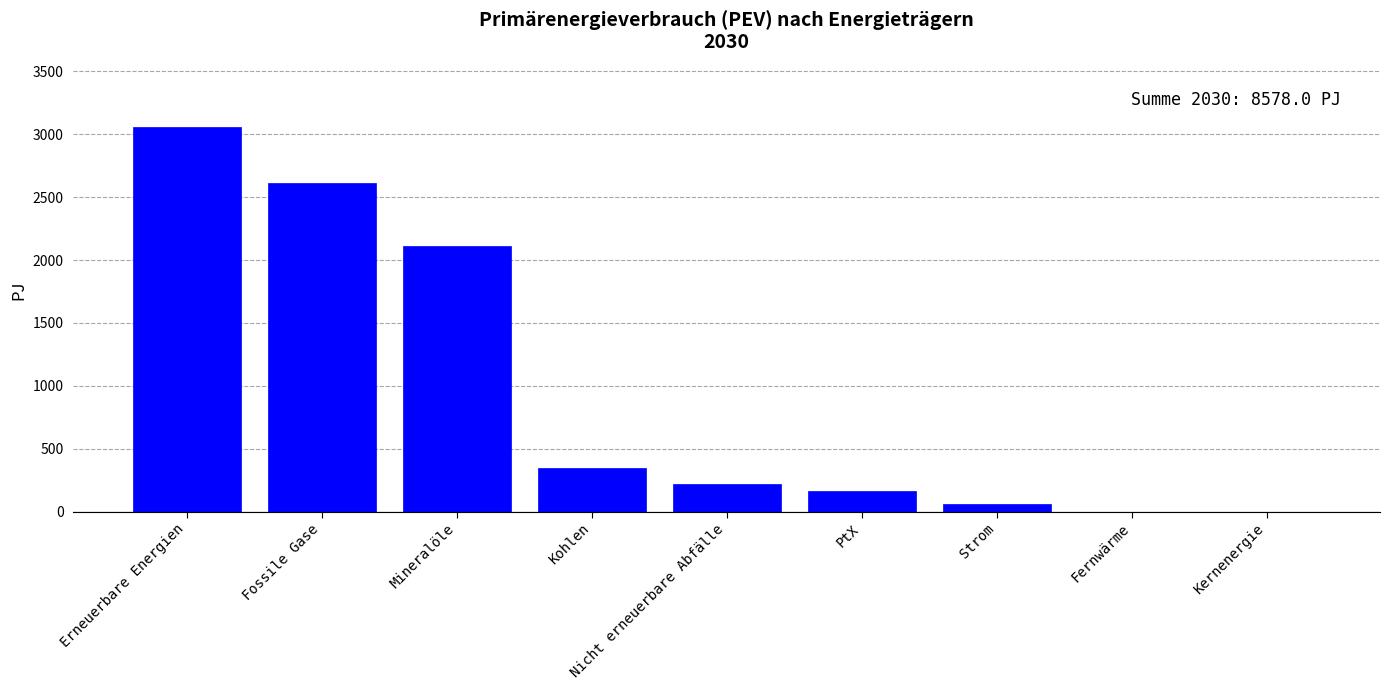

Read the value at PtX.

162.6